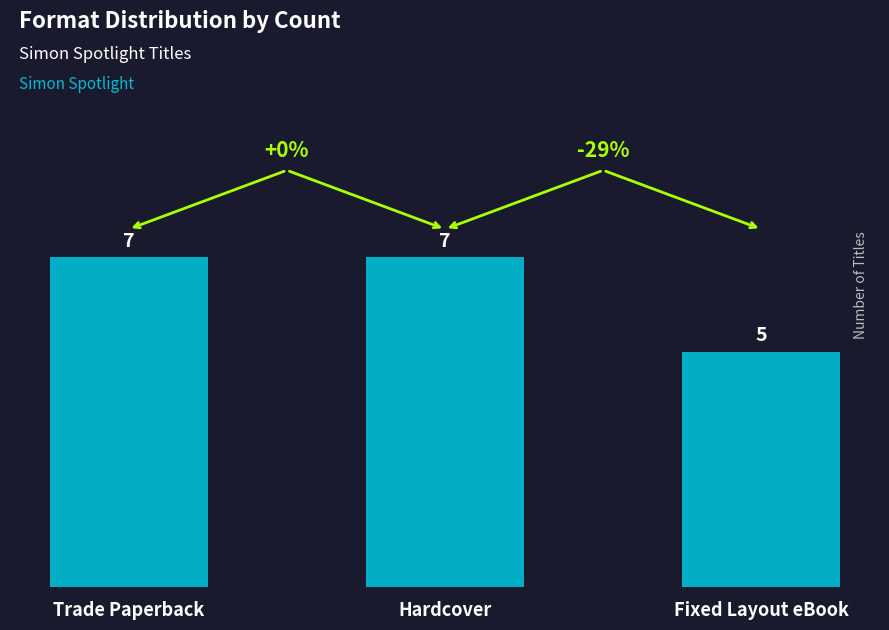

What is the sum of all values?

19